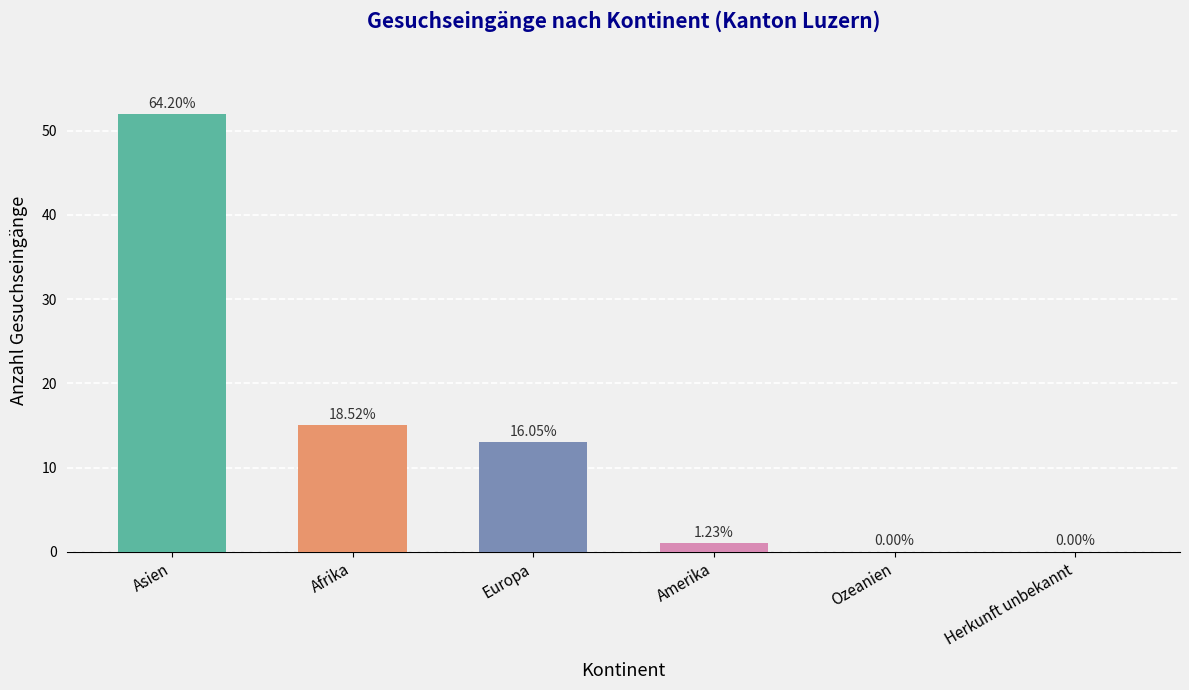

List the labels in order of value, smallest first.

Ozeanien, Herkunft unbekannt, Amerika, Europa, Afrika, Asien